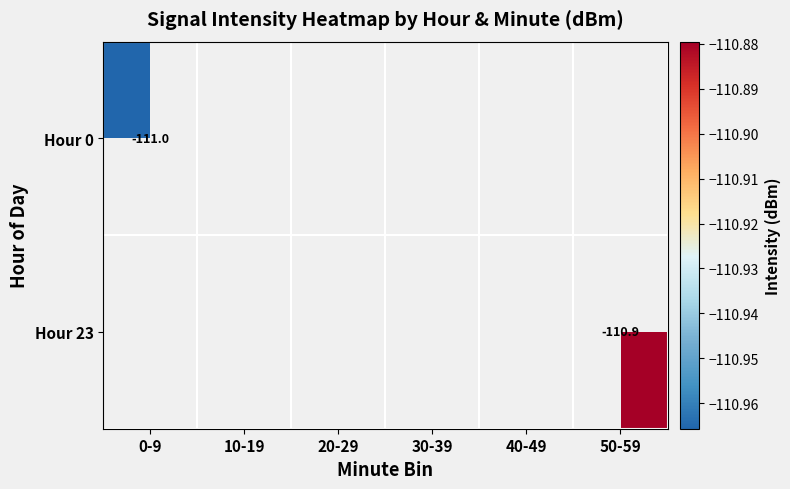

Is the value of Hour 0 at 0-9 greater than the value of Hour 23 at 50-59?

No